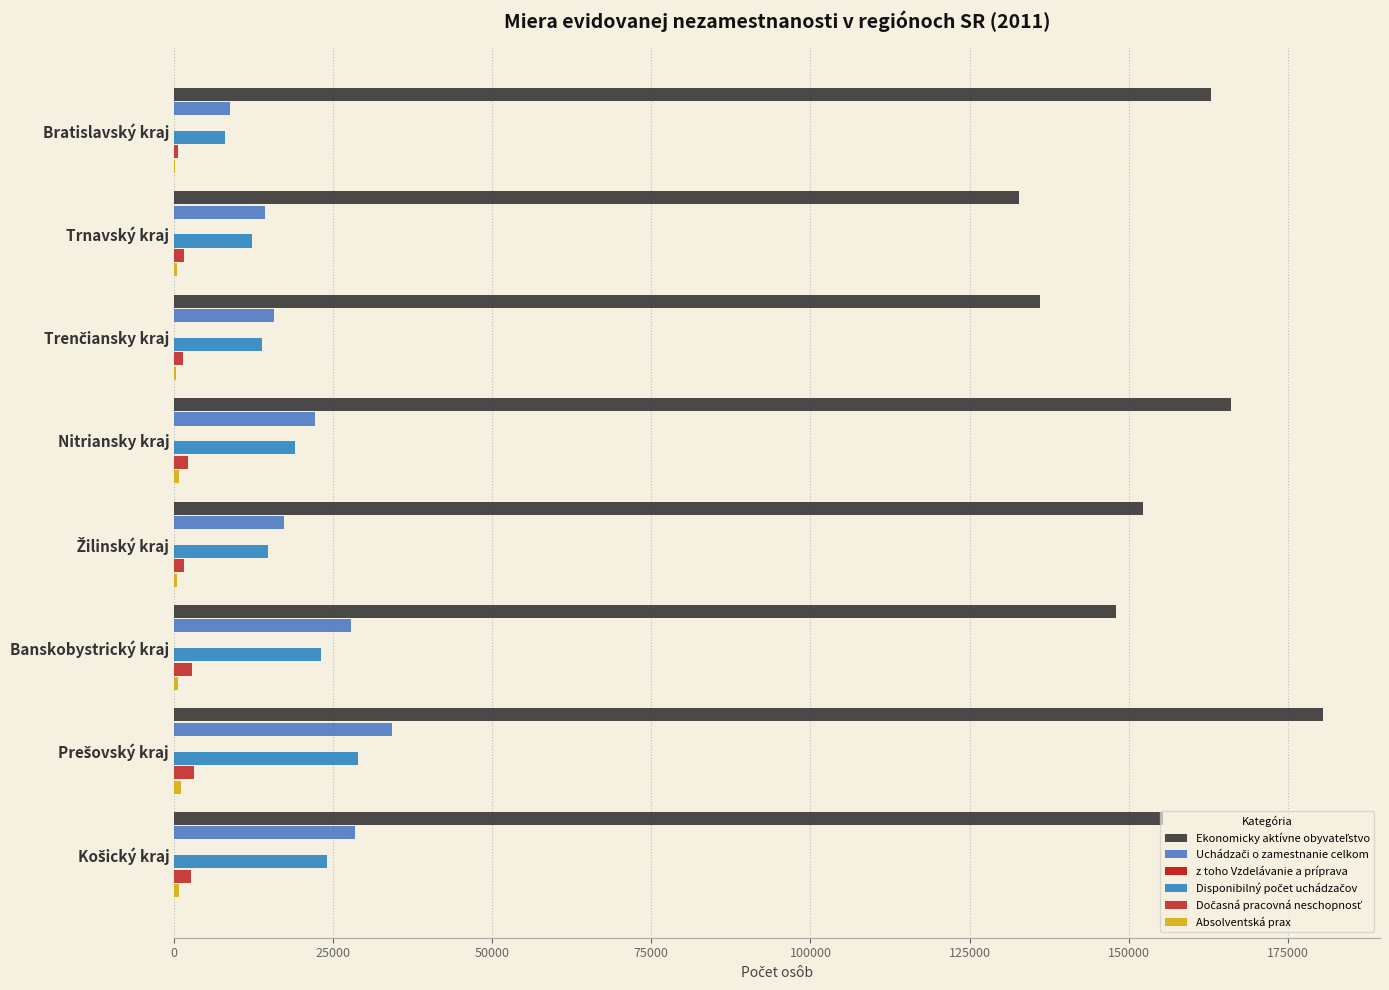

How many categories are shown in the chart?

8